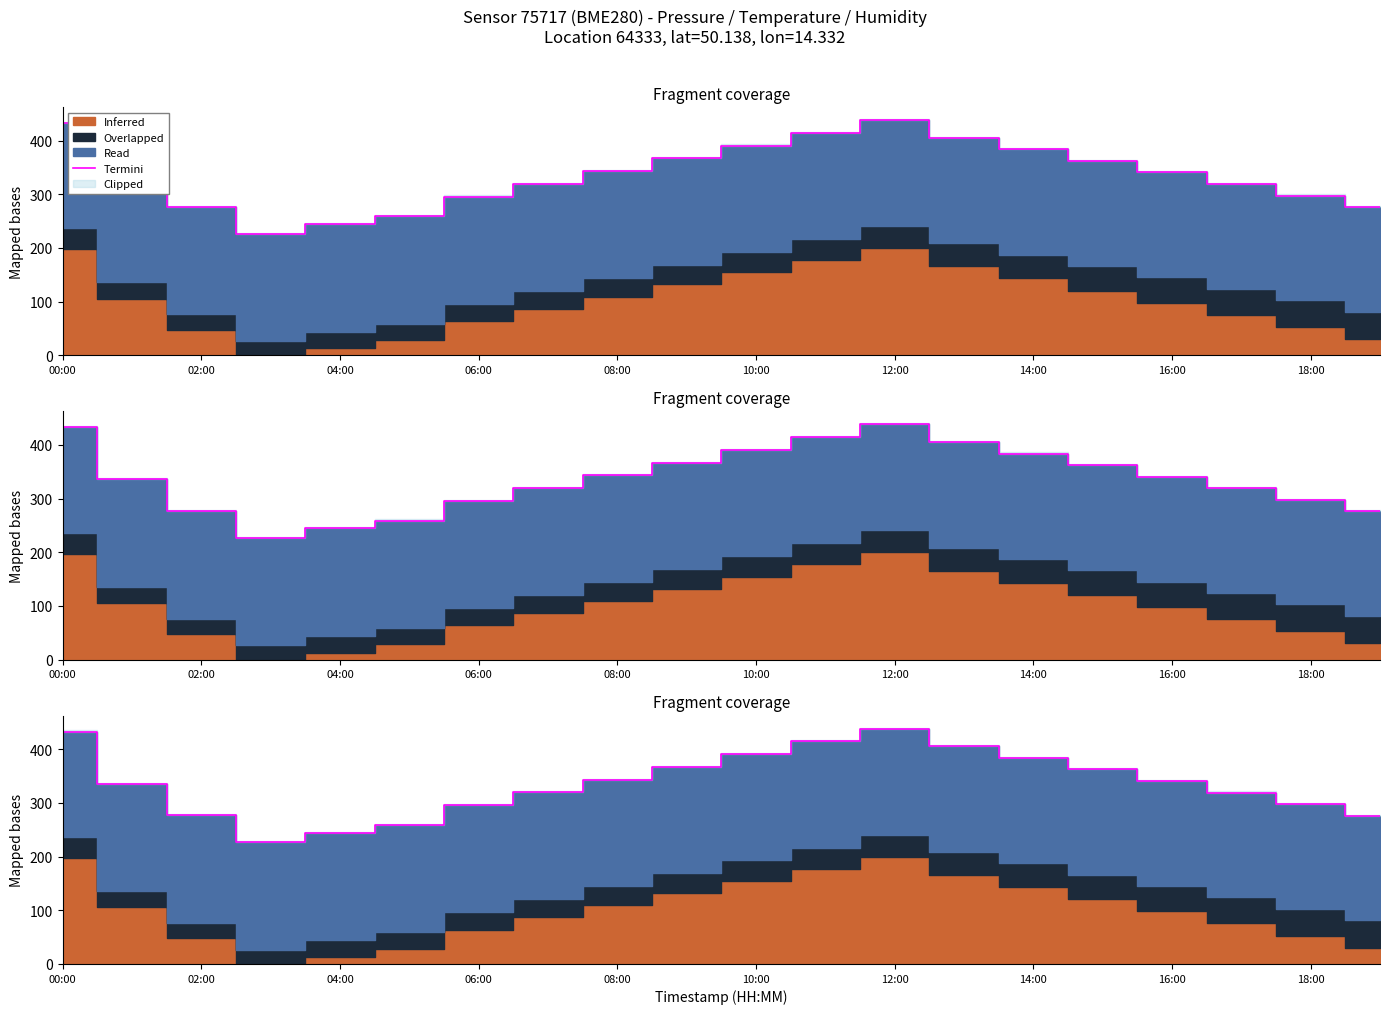

How many lines are shown in the chart?

1